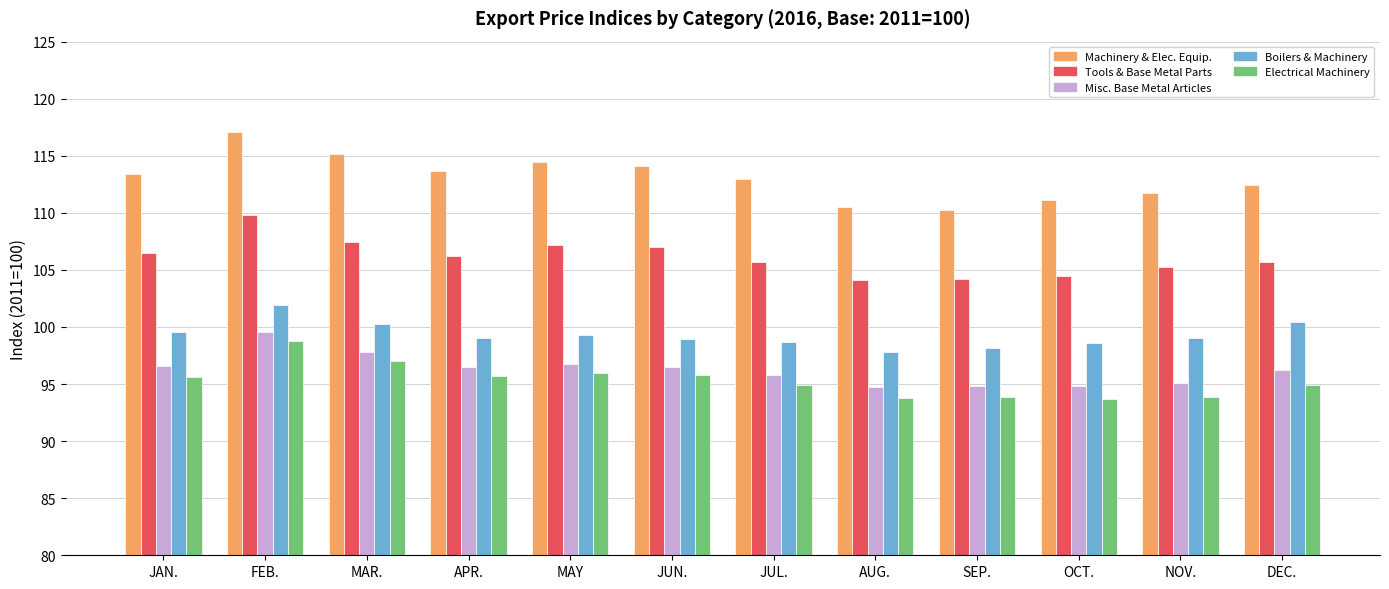

At which category does the chart reach its peak across all series?

FEB.